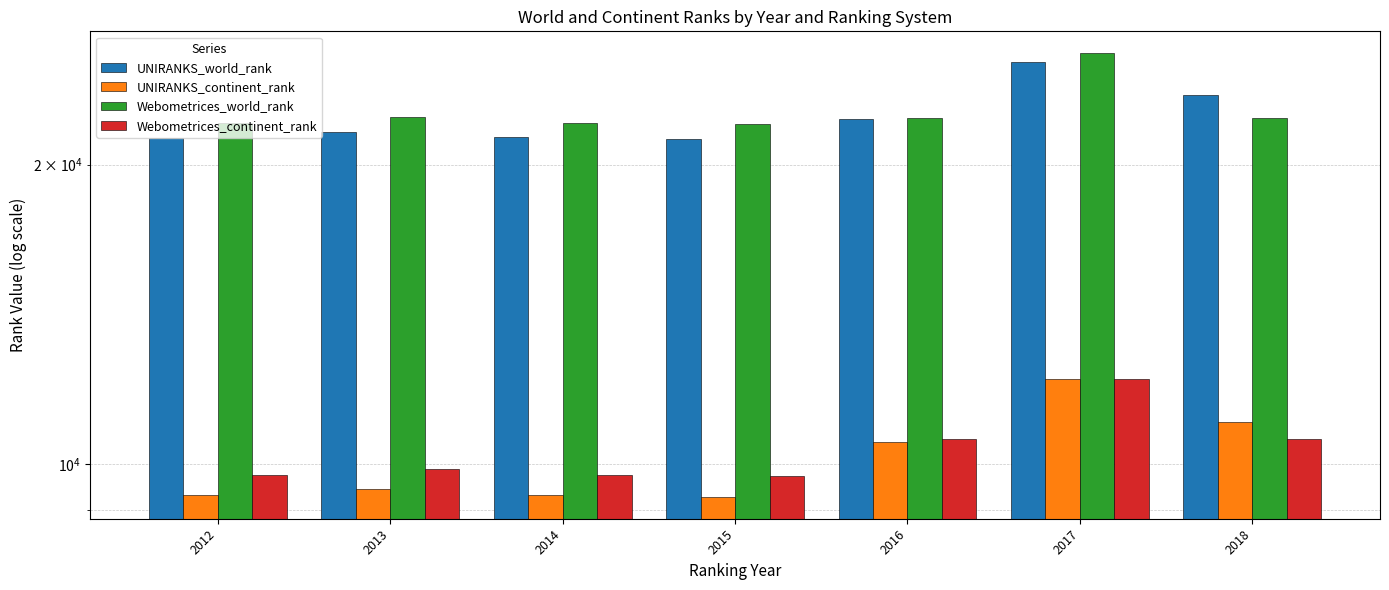

What is the difference between the highest and lowest values at 2017?

13698